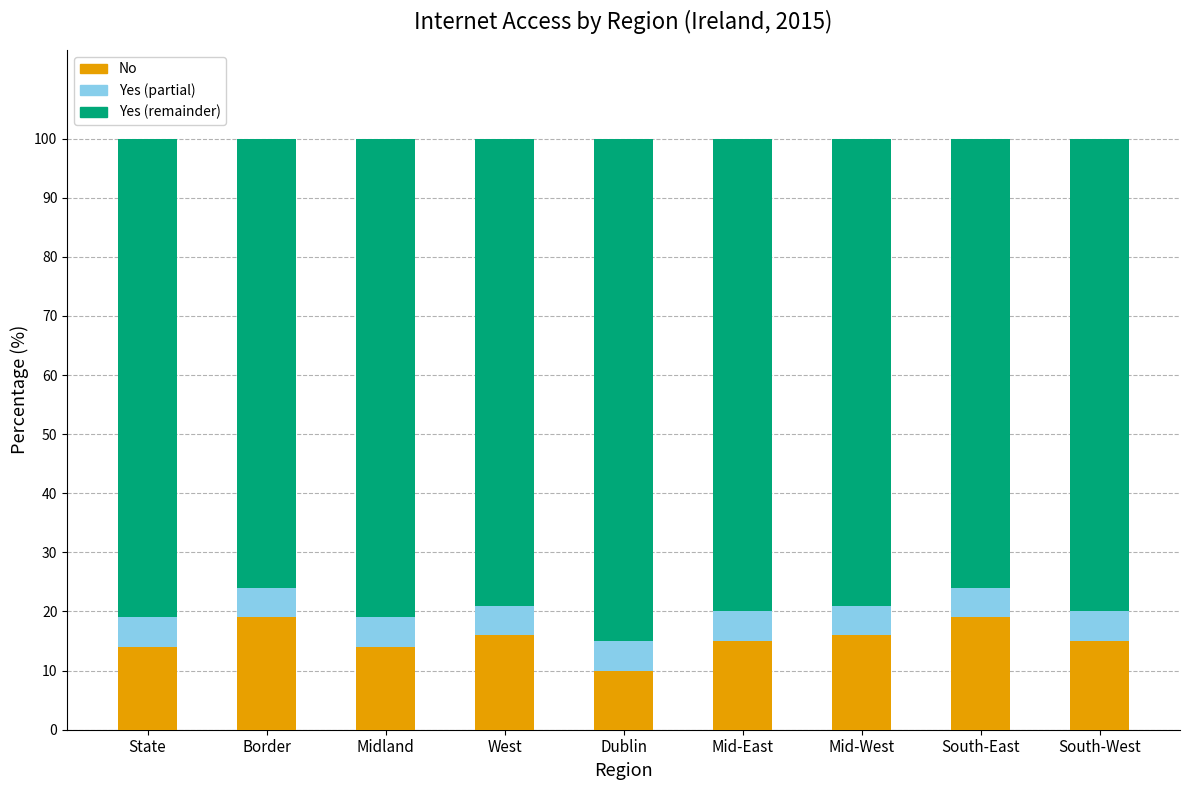

What is the total value across all series at West?

100